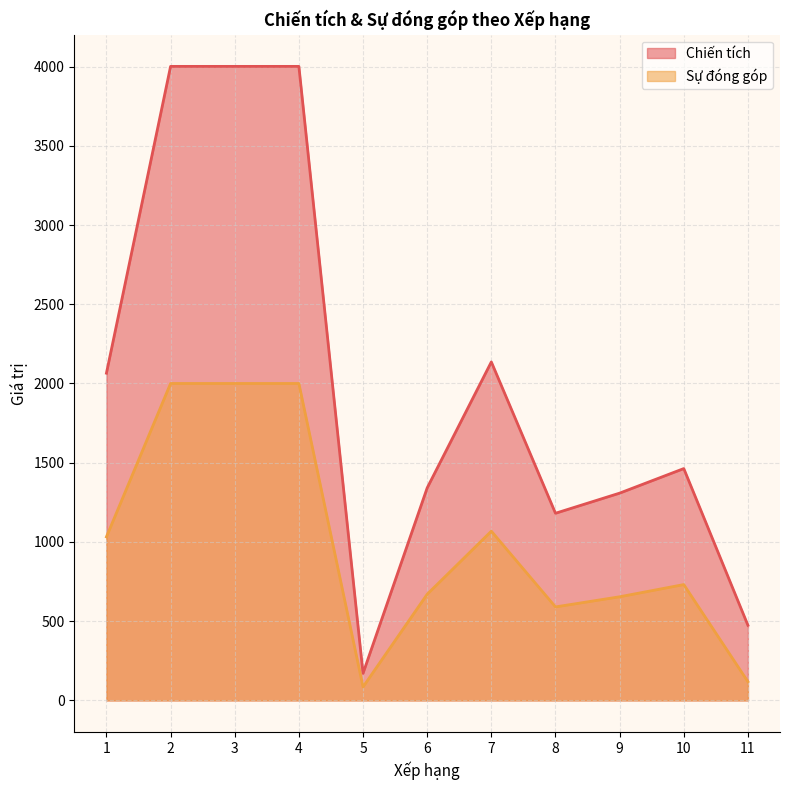

Which series changed the most between 3 and 4?

Chiến tích